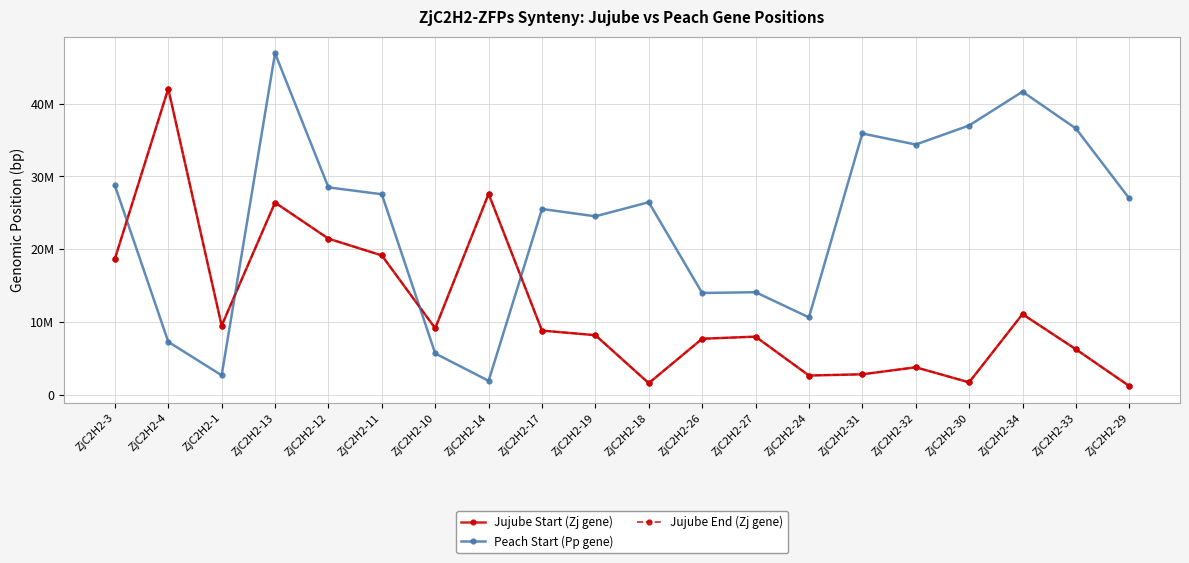

At ZjC2H2-32, list the series in order from largest to smallest.

Peach Start (Pp gene), Jujube End (Zj gene), Jujube Start (Zj gene)